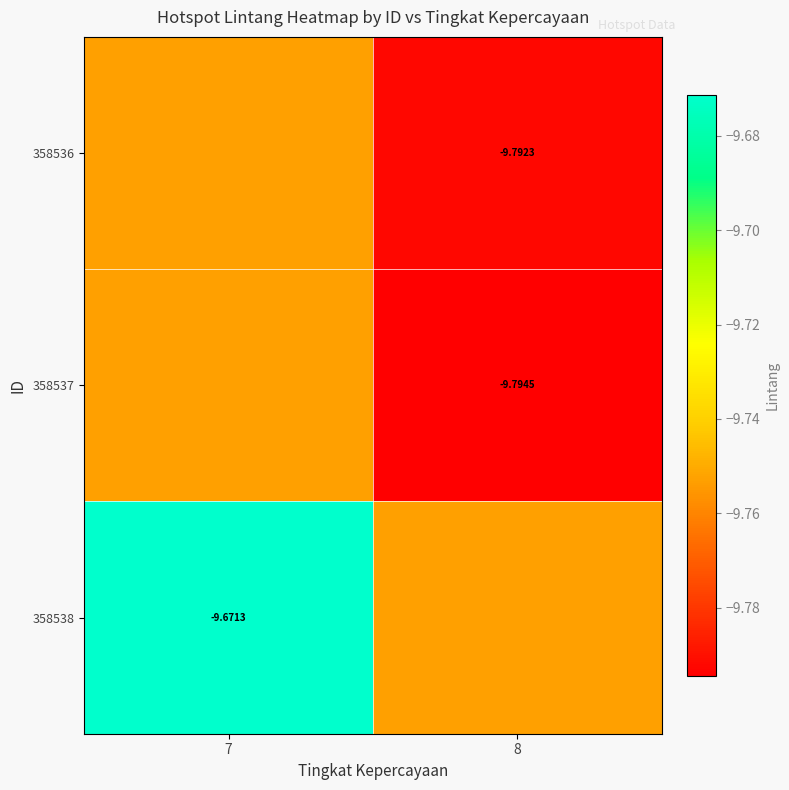

Count the number of categories in the chart.

2